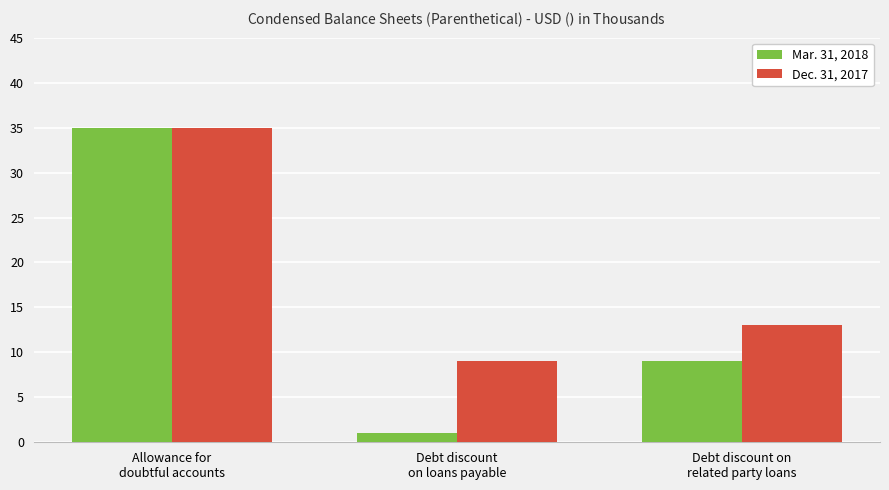

Reading left to right, transcribe all the data shown in this chart.

Mar. 31, 2018: Allowance for
doubtful accounts=35	Debt discount
on loans payable=1	Debt discount on
related party loans=9
Dec. 31, 2017: Allowance for
doubtful accounts=35	Debt discount
on loans payable=9	Debt discount on
related party loans=13